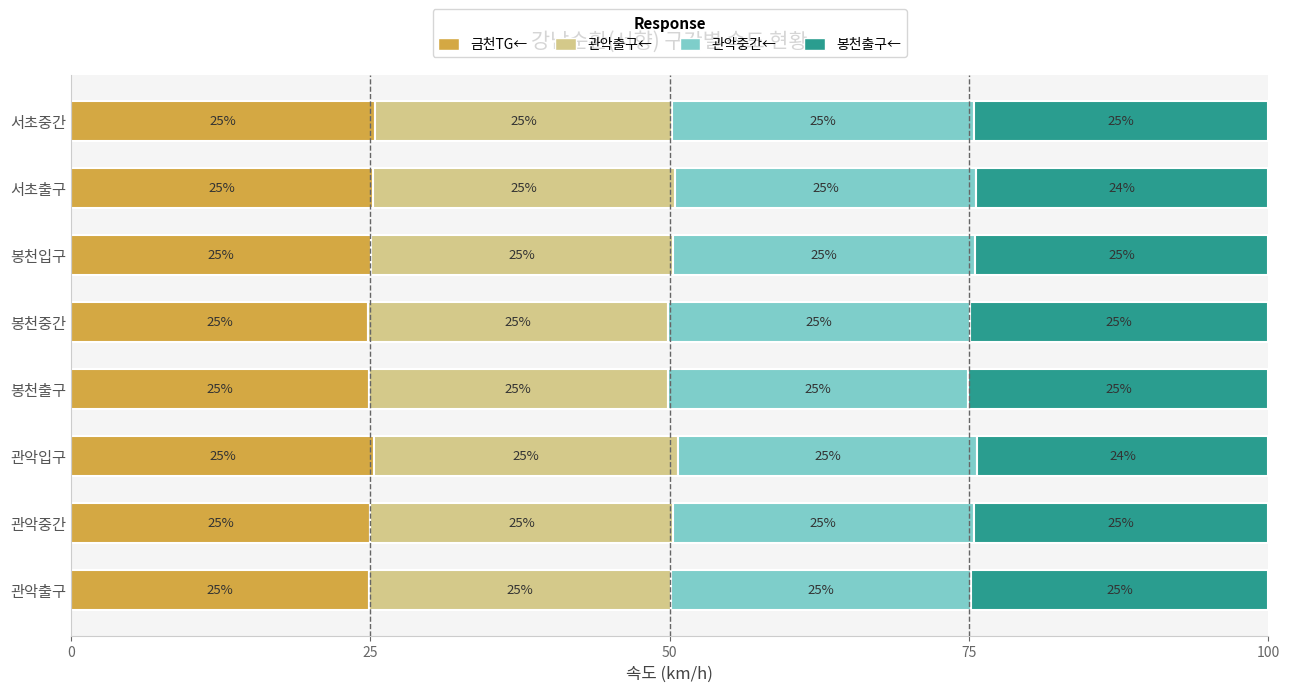

Read the 금천TG← value at 서초중간.

25.4